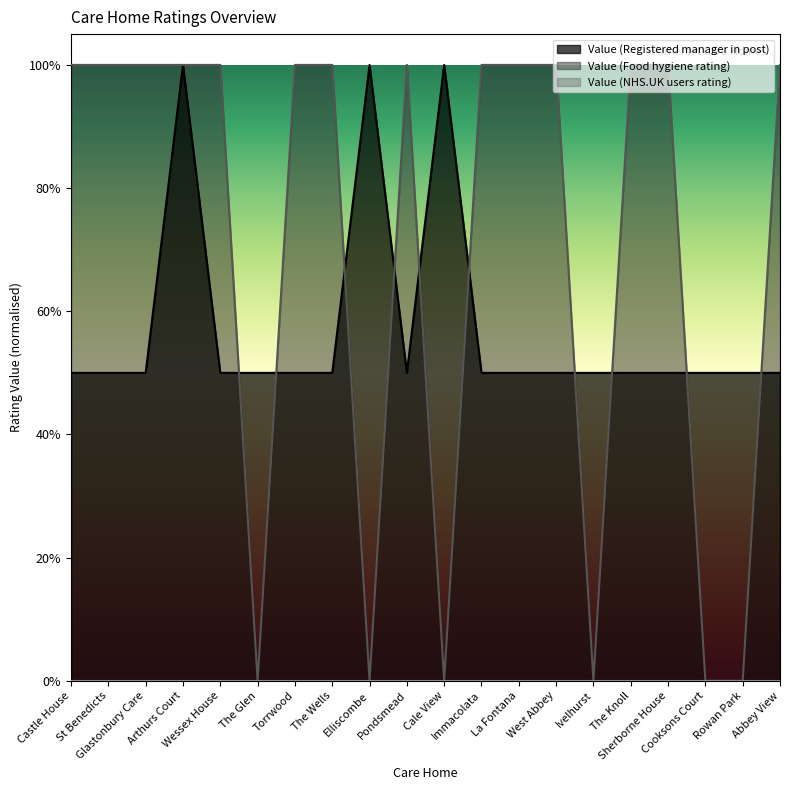

What is the difference between the maximum and minimum values?

0.5